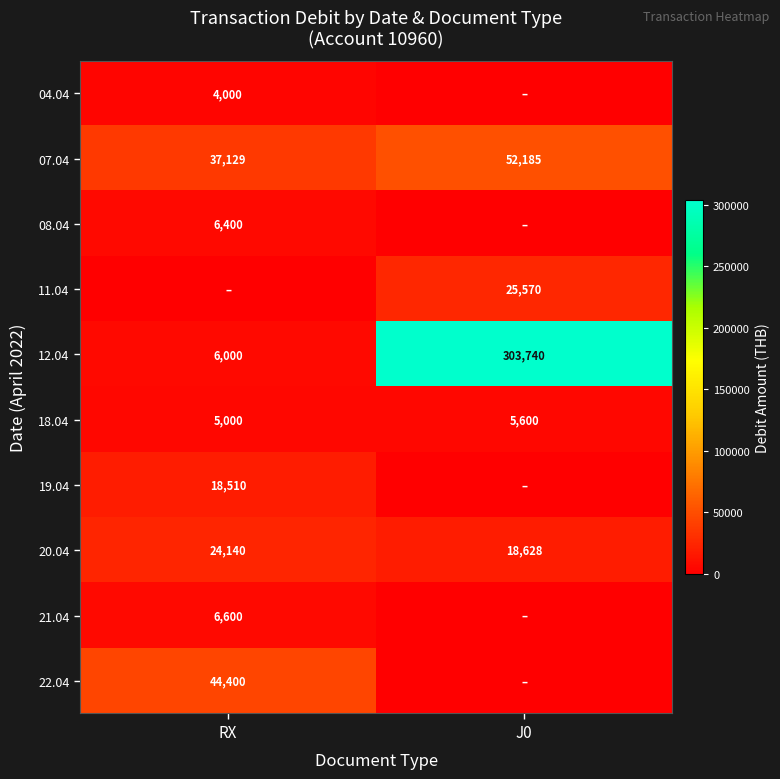

How many data points in 07.04 are less than 52185?

1